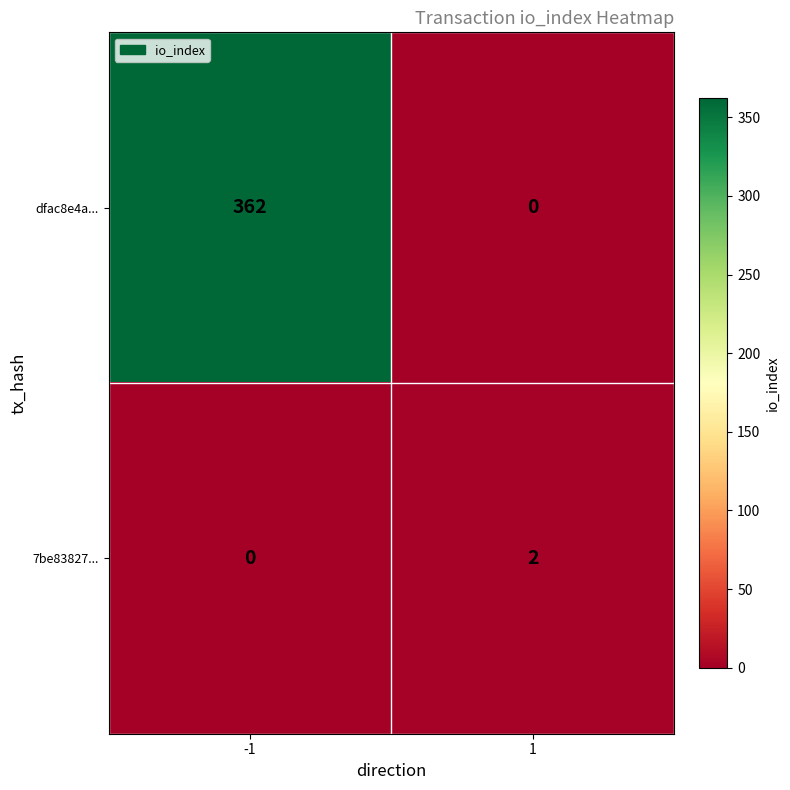

Count the number of data series in this chart.

2